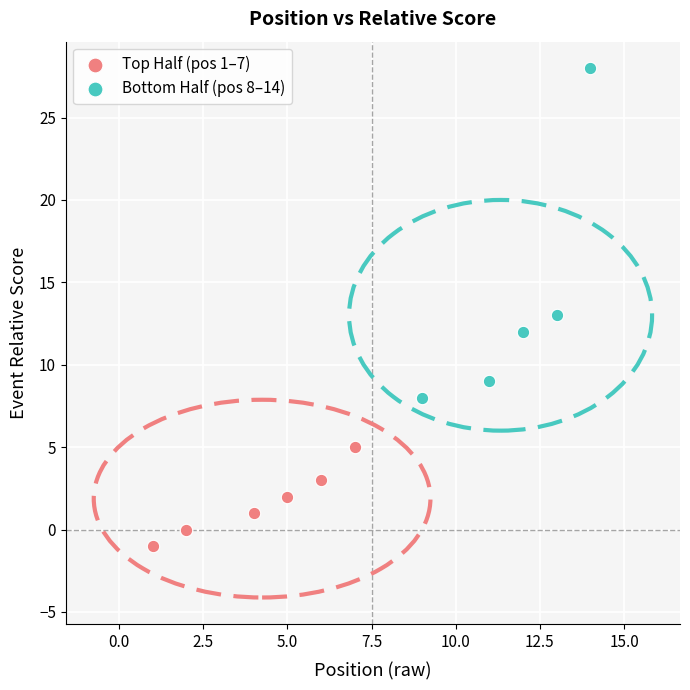

Which series reaches the maximum Y coordinate?

Bottom Half (pos 8–14)